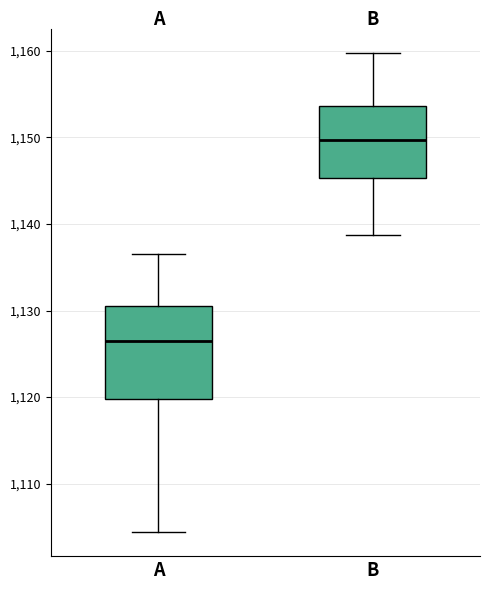

Comparing the boxes themselves (not the whiskers), which one is the tallest?

A